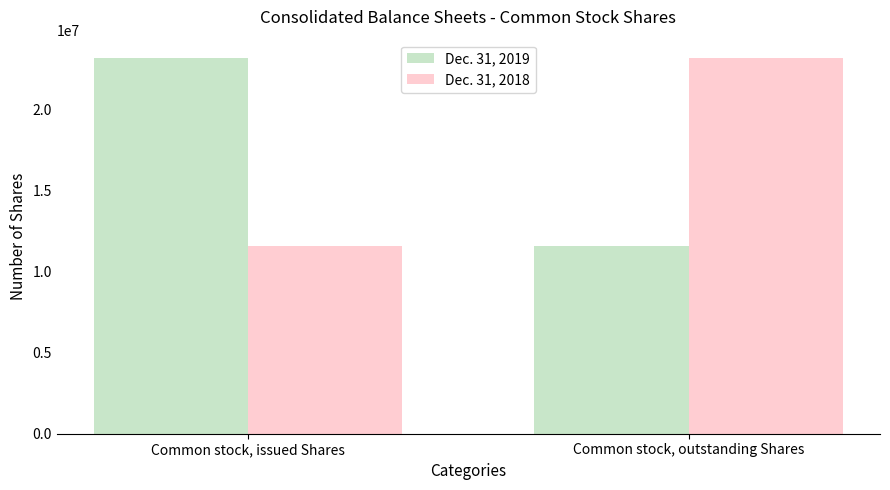

The value of Dec. 31, 2018 at Common stock, outstanding Shares is 23176146. True or false?

True